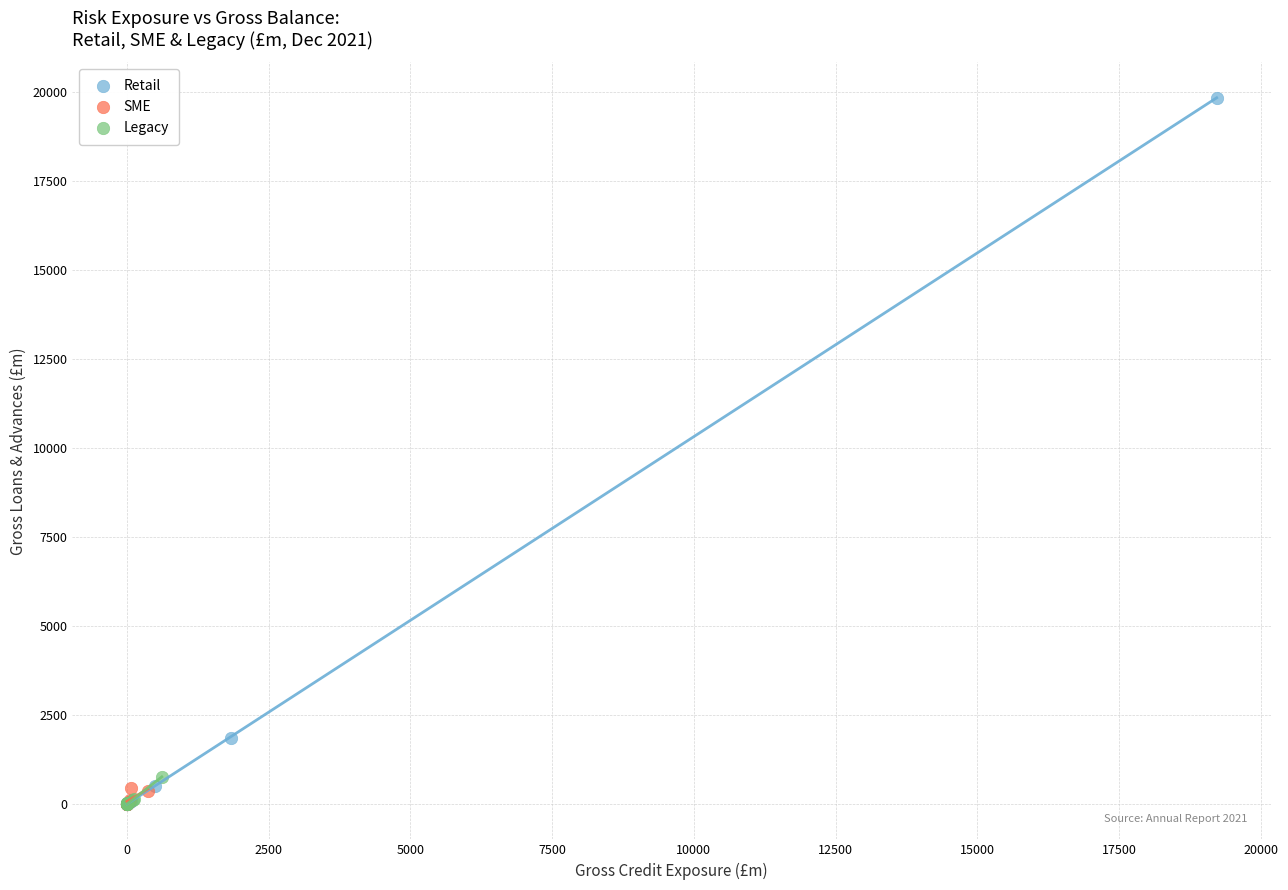

Which series contains the highest Y value?

Retail